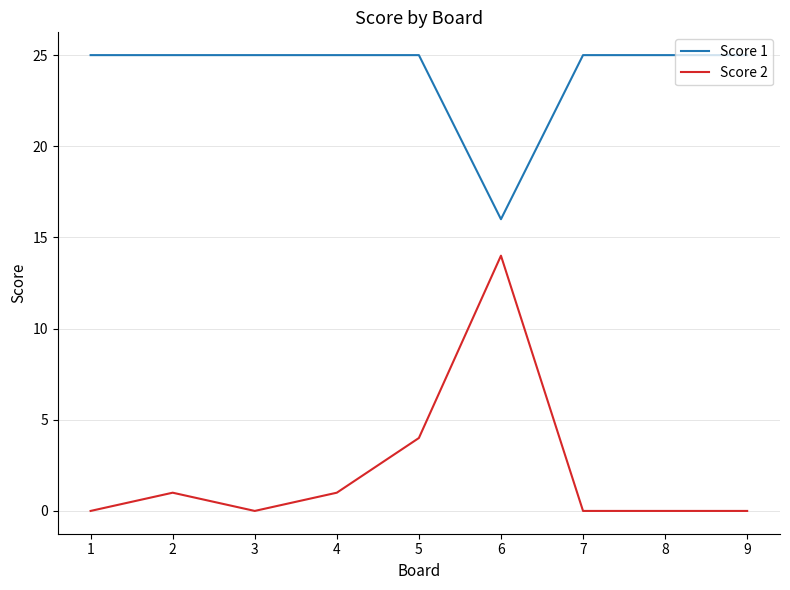

Between 1 and 5, which series saw the biggest shift?

Score 2